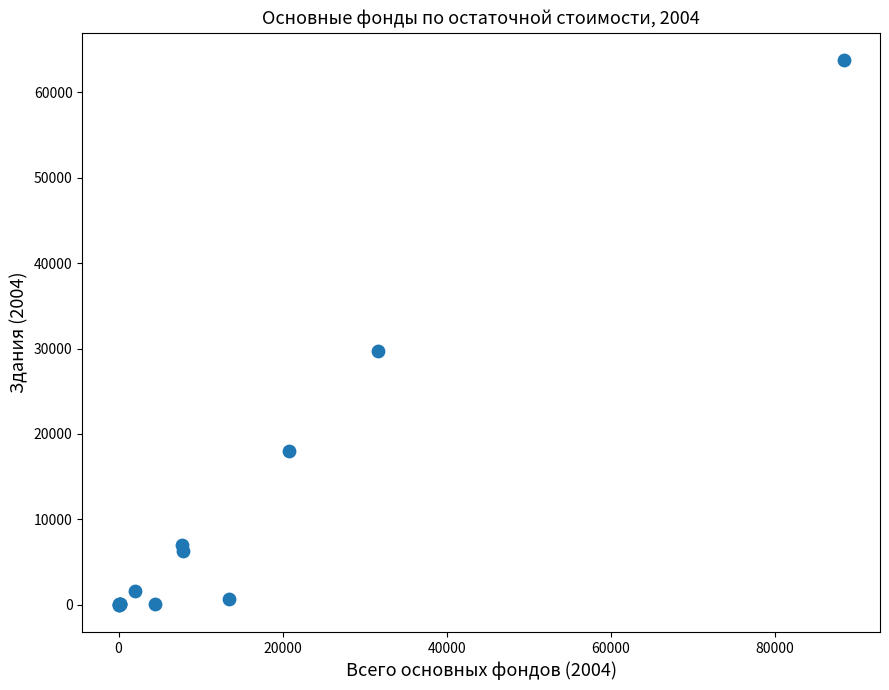

What Y value in the scatter plot is closest to 31889?

29766